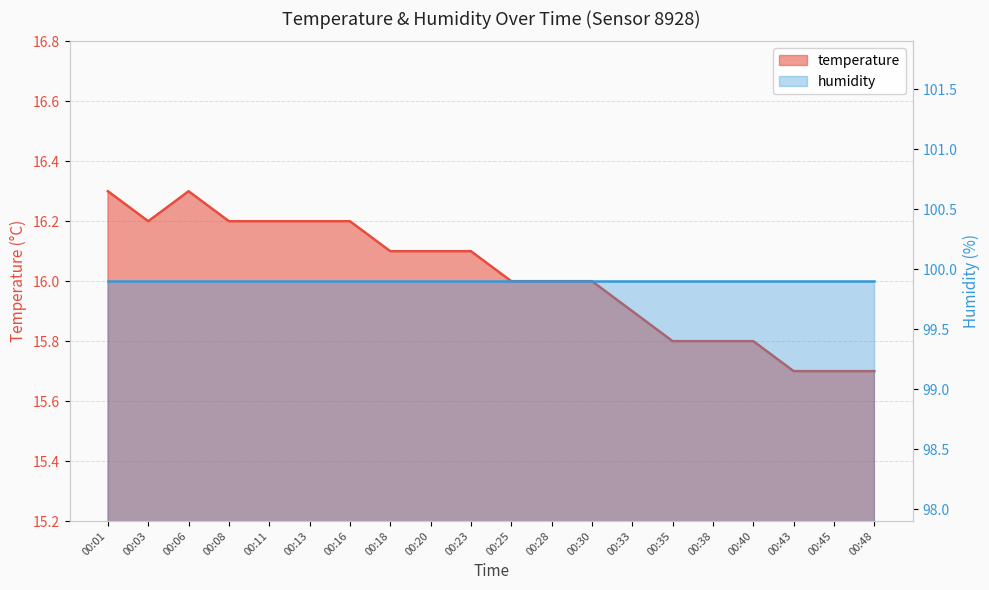

Between 00:03 and 00:25, which is larger?

00:03